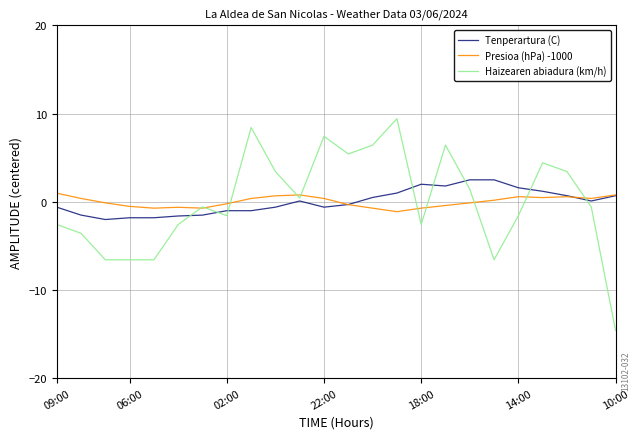

What is the maximum value for Presioa (hPa) -1000?

1.0